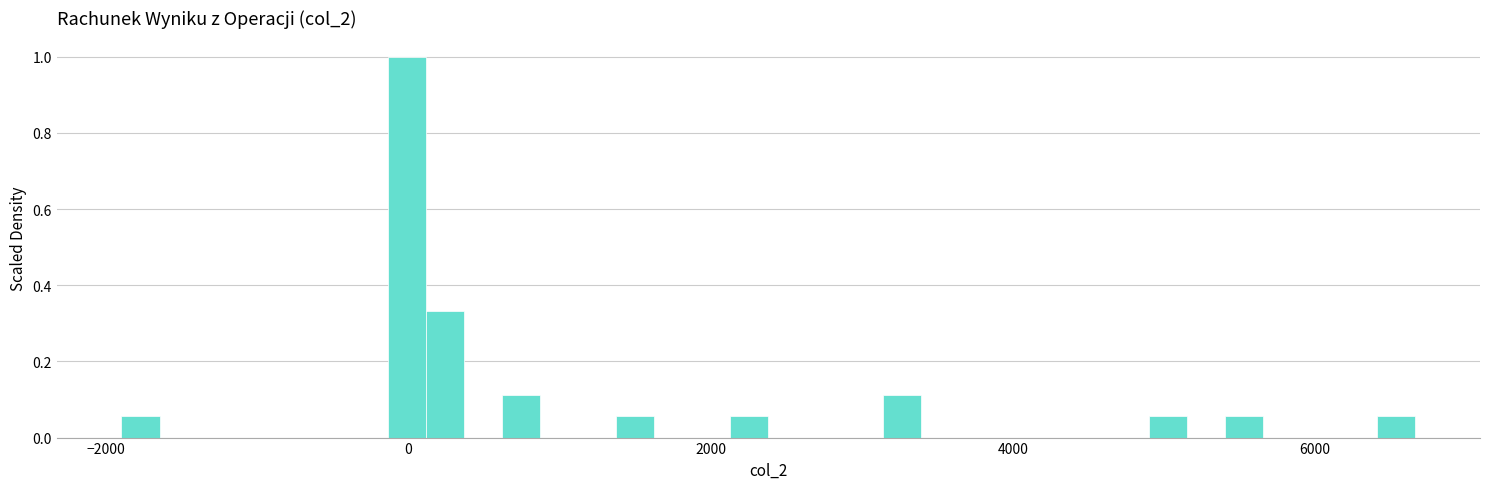

Around what value on the x-axis is the tallest bar? Give the approximate position of its centre, as read against the axis.

0